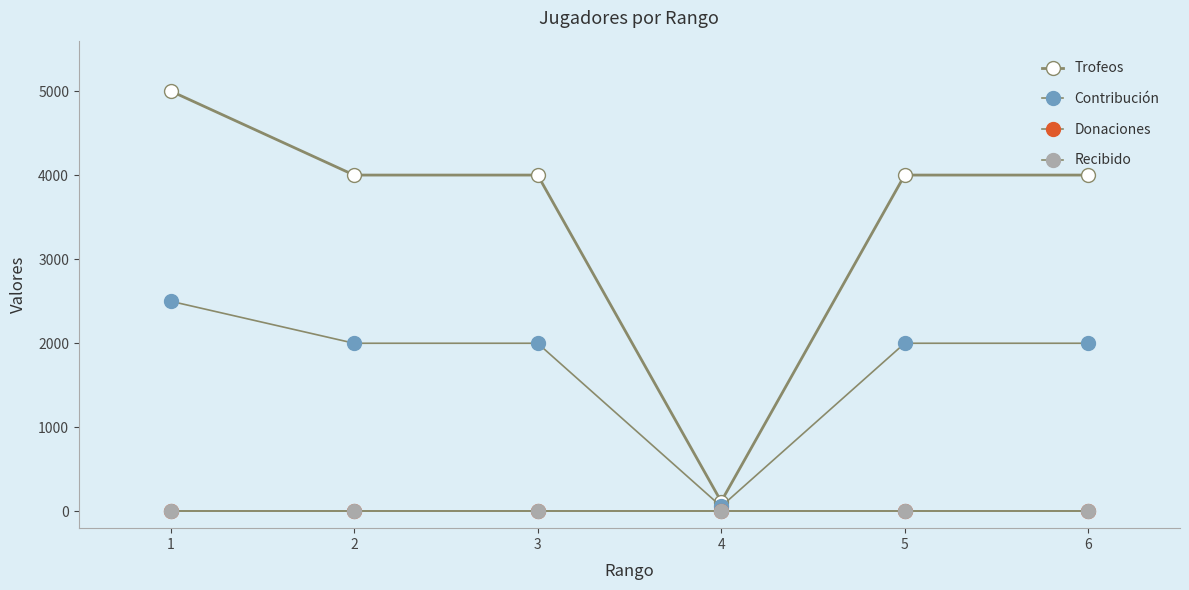

Is this an area chart (filled region under the line)?

No